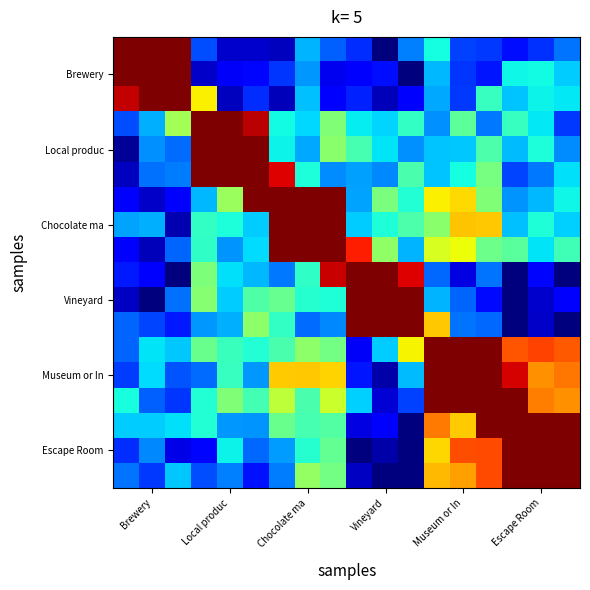

What is the greatest value displayed?

1.0